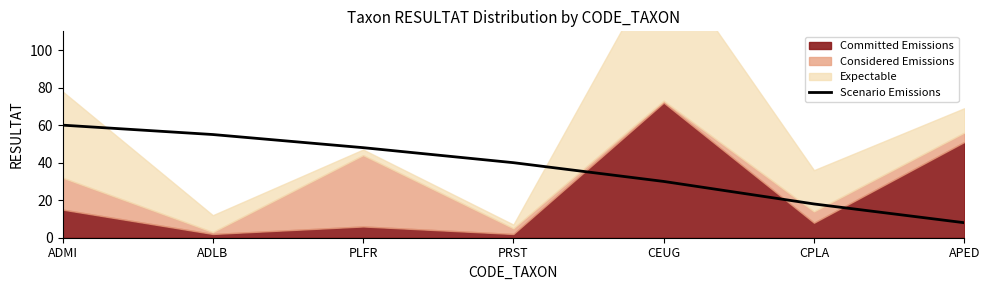

Which category has the highest value in the Scenario Emissions series?

ADMI